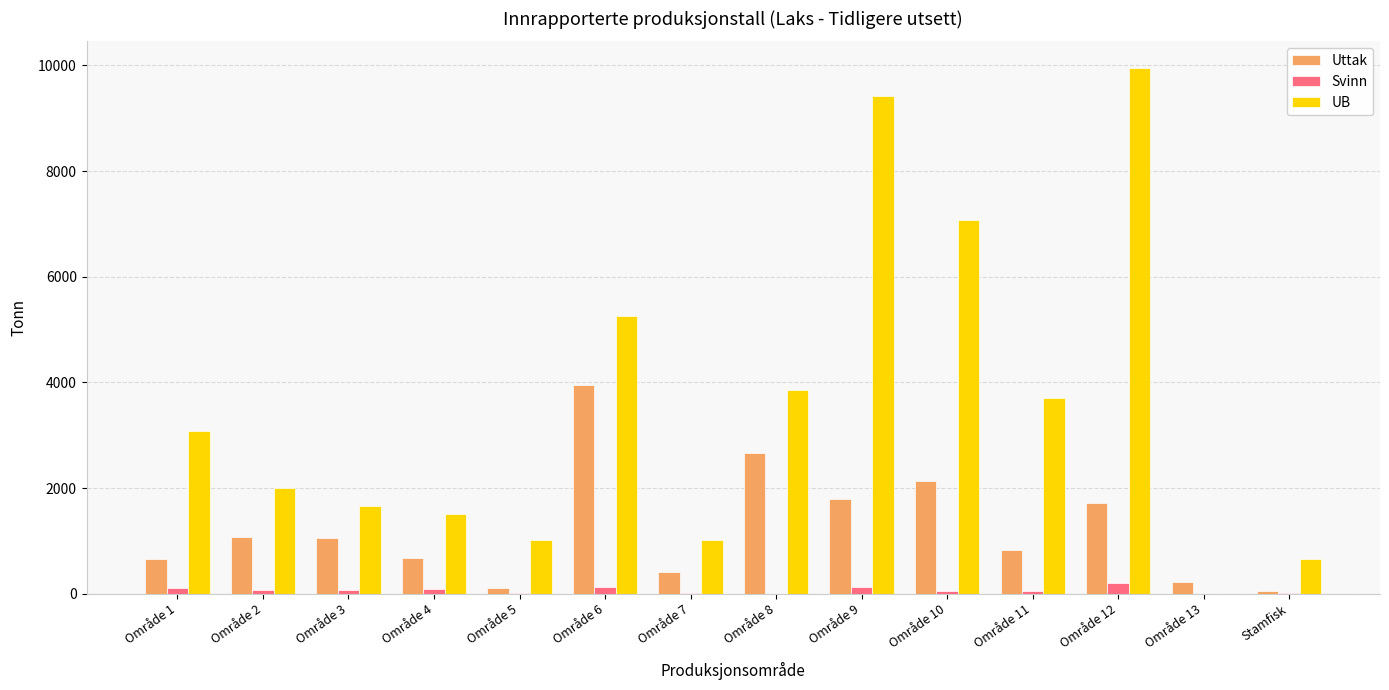

What is the greatest value displayed?

9958.2